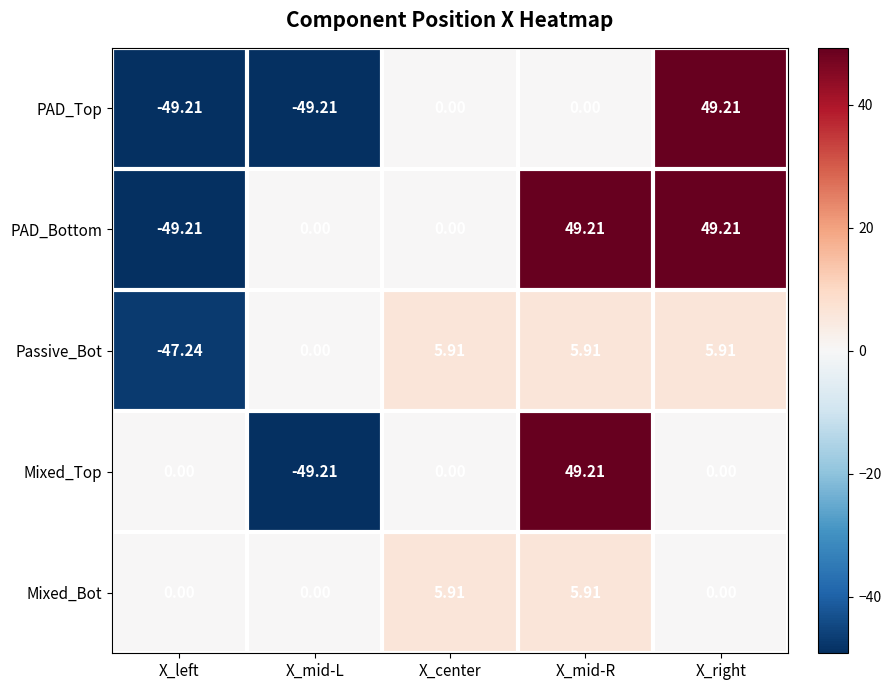

At which category is the sum across all series the highest?

X_mid-R